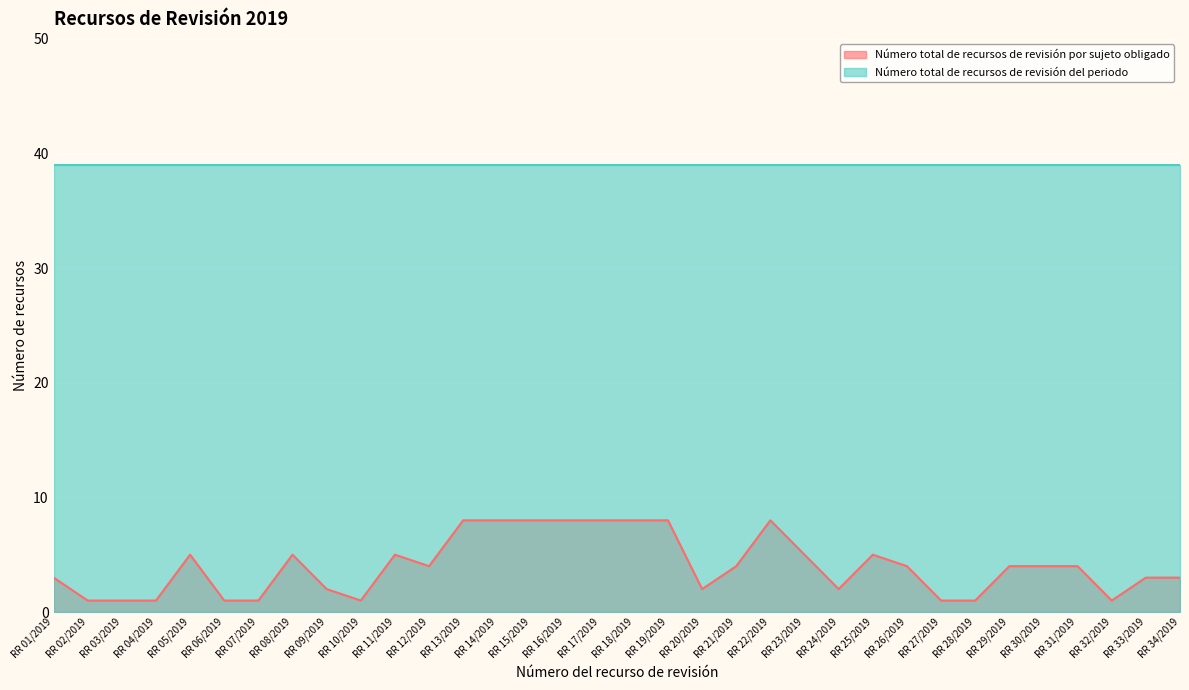

Is it true that the value at RR 11/2019 is 8?

False